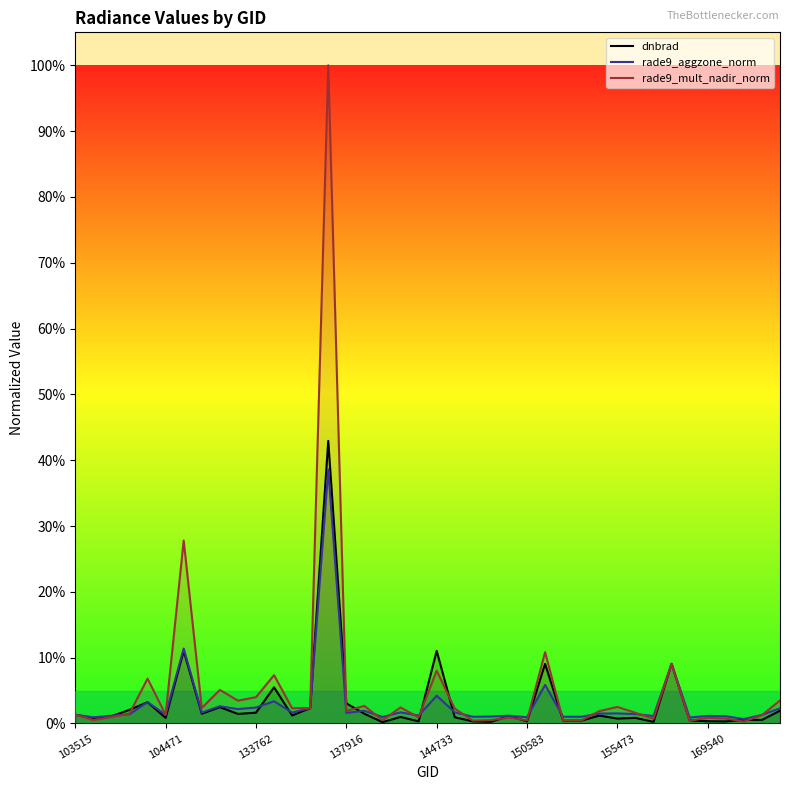

What are all the series names shown in the legend?

dnbrad, rade9_aggzone_norm, rade9_mult_nadir_norm